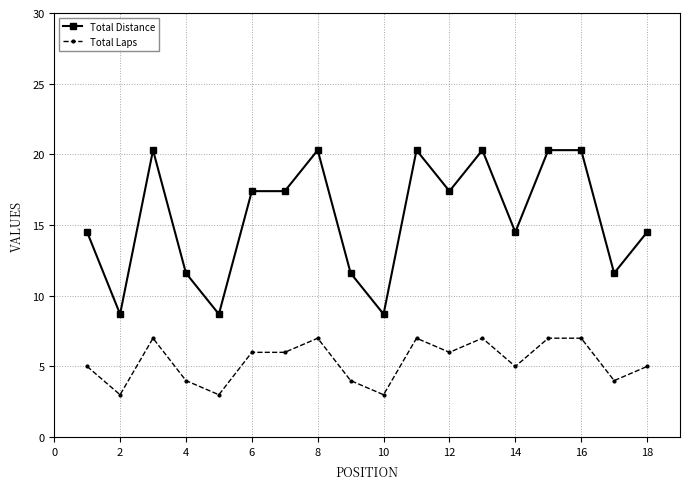

Which series has the largest total across all categories?

Total Distance